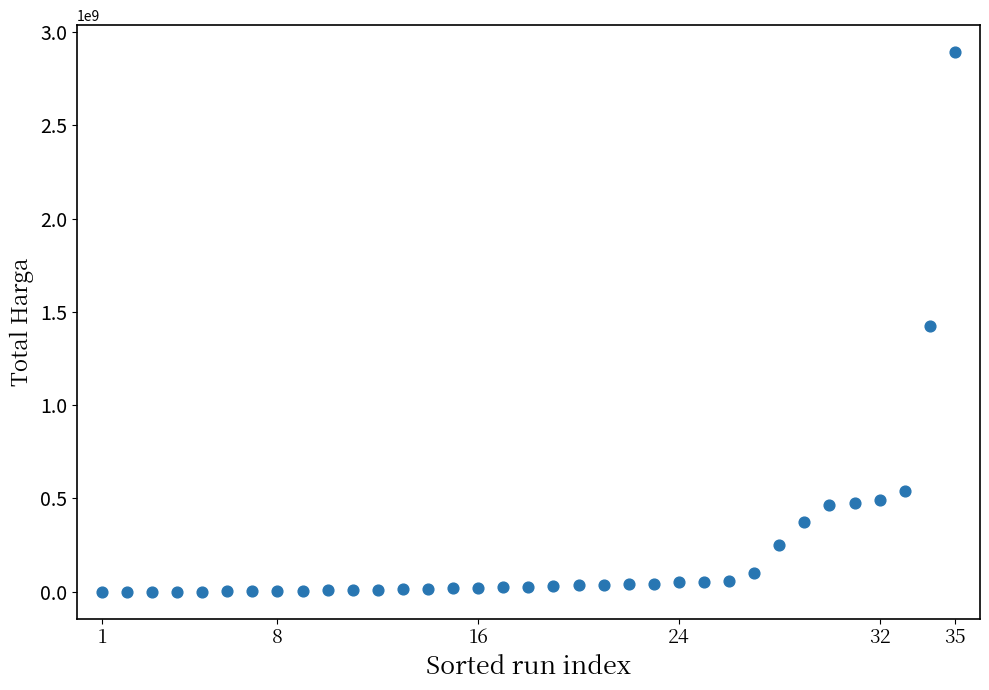

What is the range of Y values (max minus min)?

2892044000